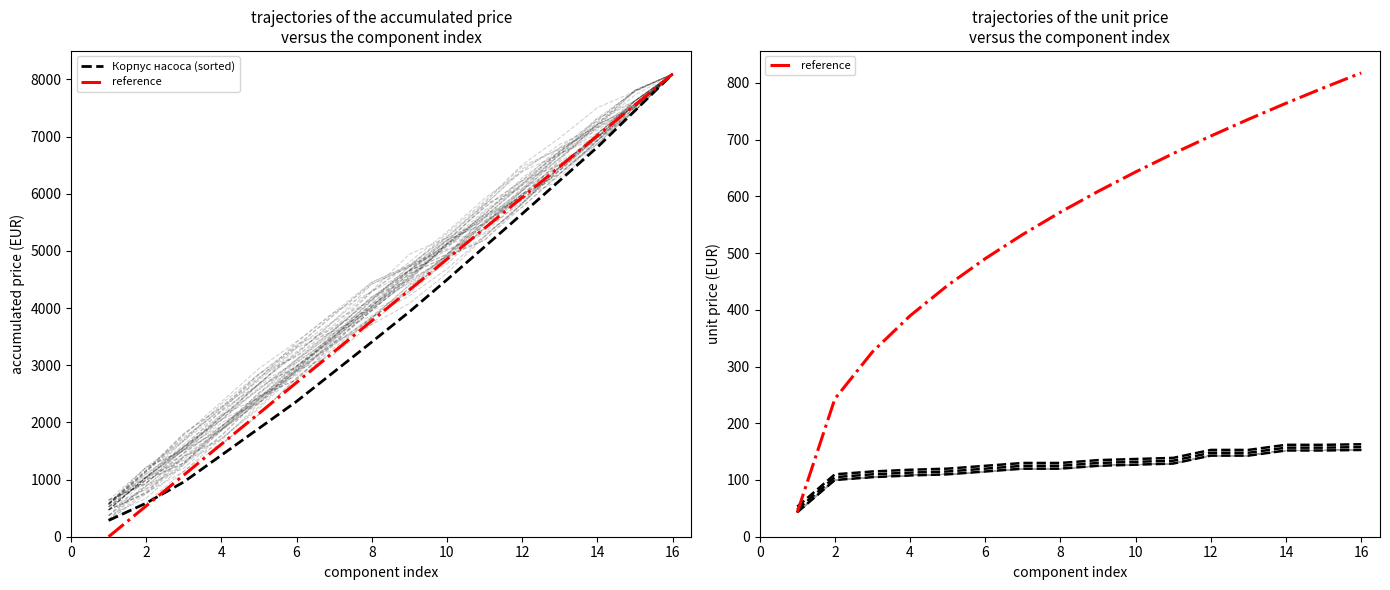

Which series has the widest spread of values?

Корпус насоса (sorted)